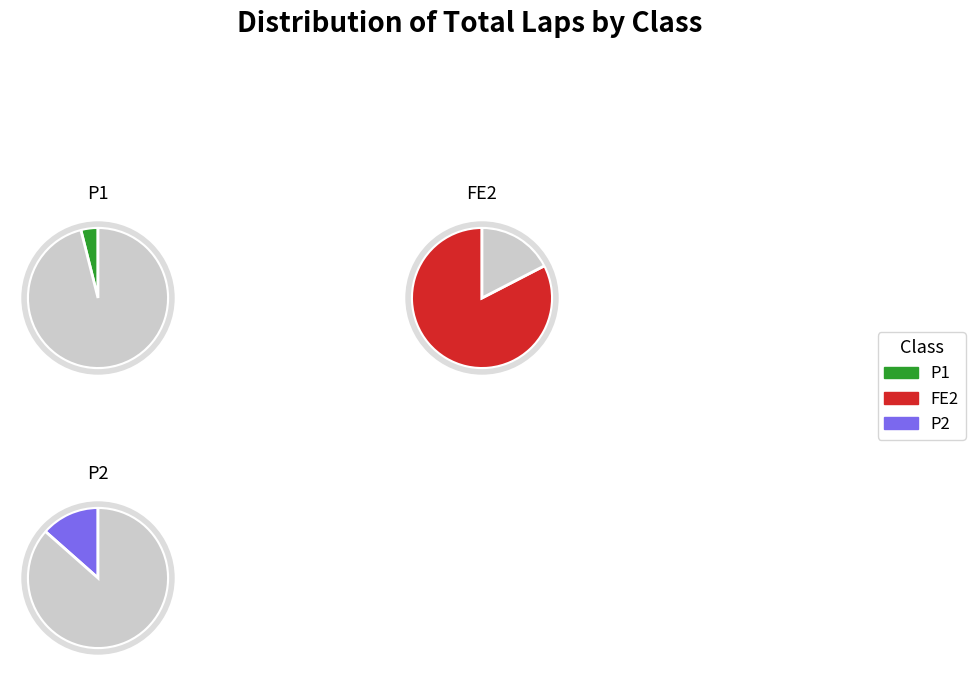

How many segments does this pie chart have?

3